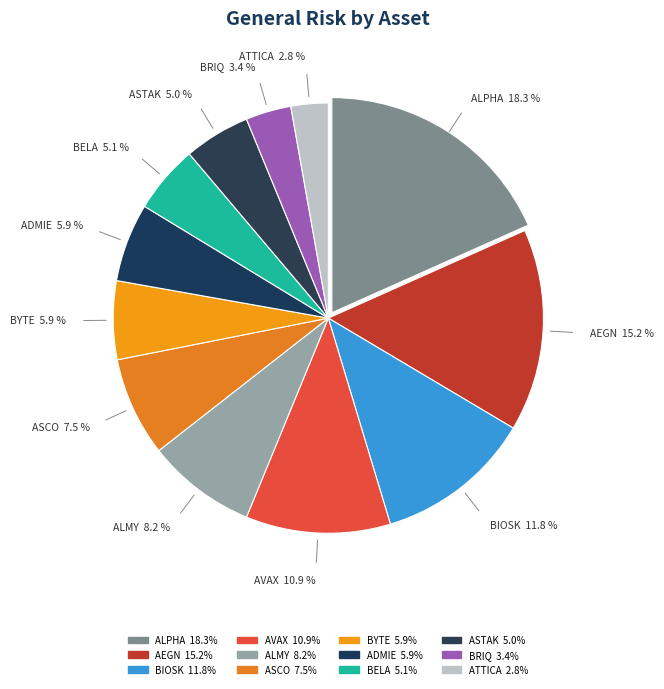

How many slices are in this pie chart?

12